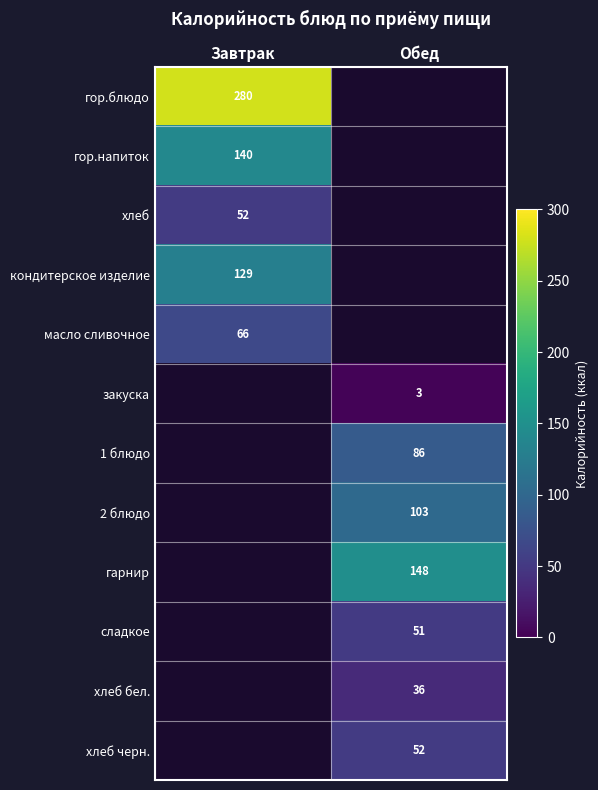

At how many categories does at least one series exceed 177?

1